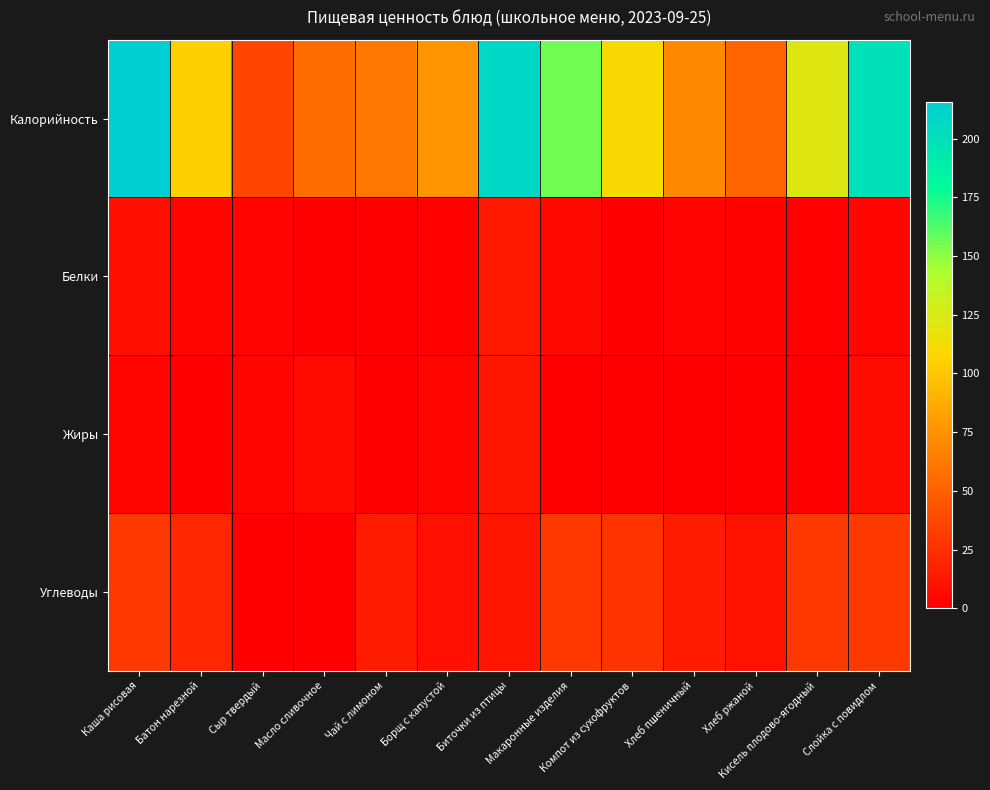

Rank the series by their maximum value, from lowest to highest.

Жиры, Белки, Углеводы, Калорийность